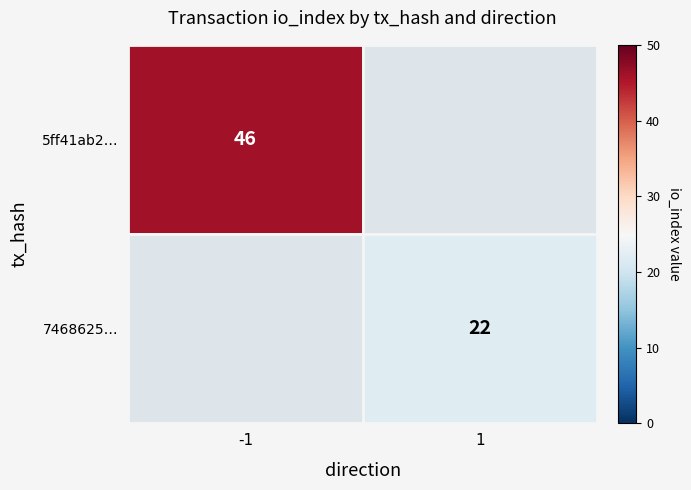

True or false: 5ff41ab2… has a value of 80 at -1.

False